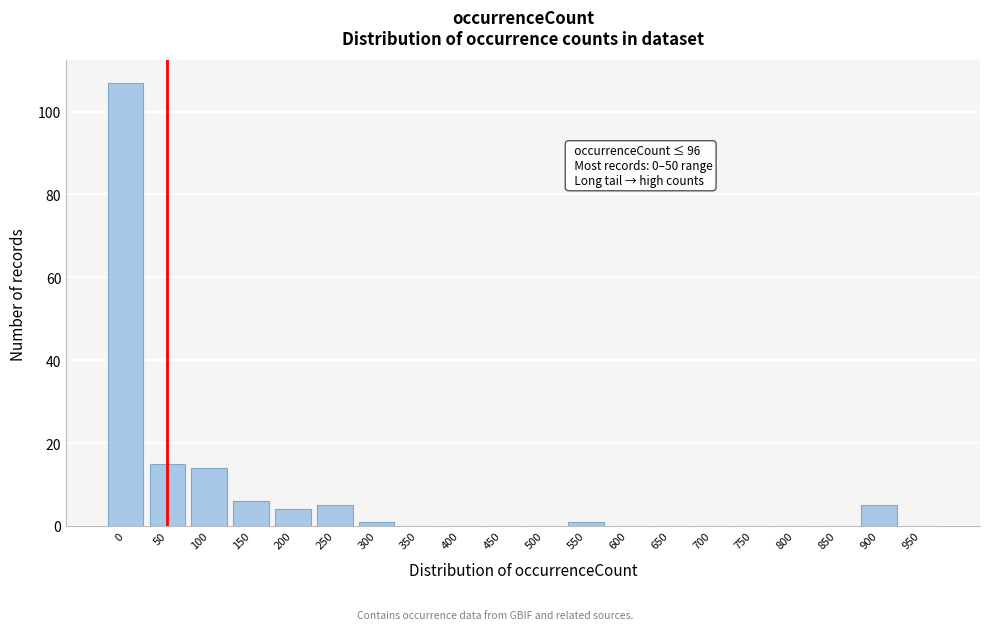

Reading right to left, list all the values displayed in this chart.

950=0	900=5	850=0	800=0	750=0	700=0	650=0	600=0	550=1	500=0	450=0	400=0	350=0	300=1	250=5	200=4	150=6	100=14	50=15	0=107